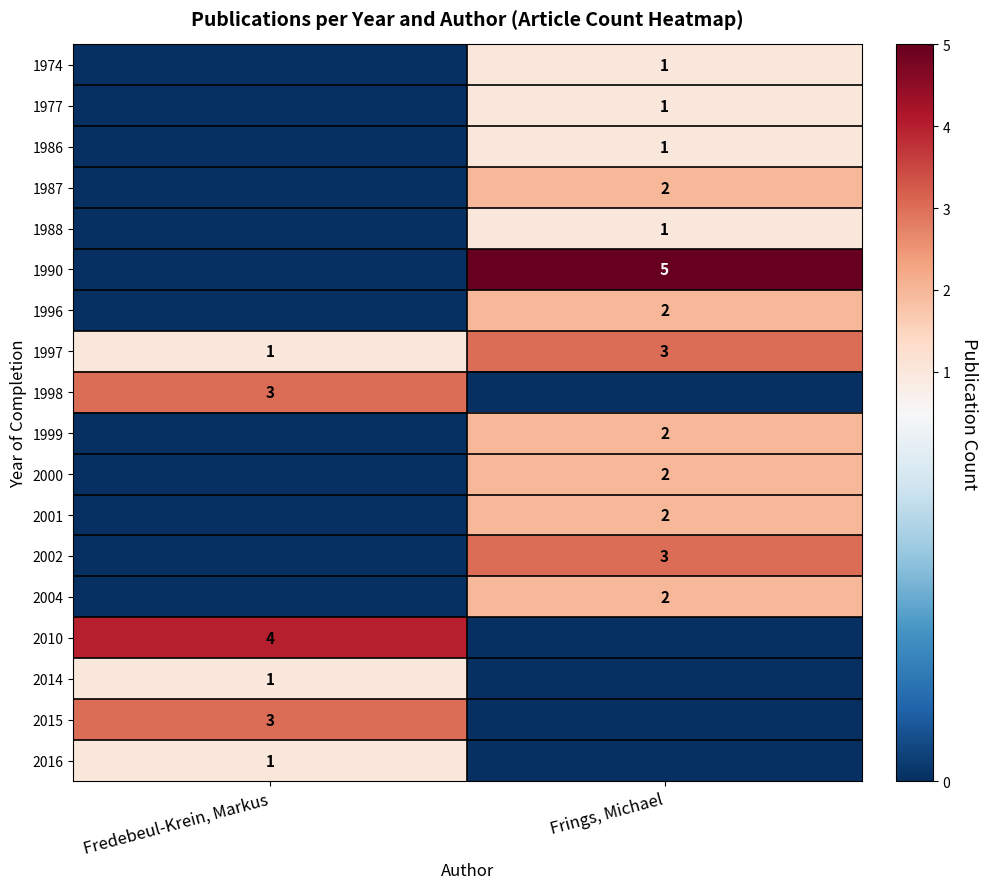

Is the value of 2015 at Fredebeul-Krein, Markus greater than the value of 1986 at Frings, Michael?

Yes